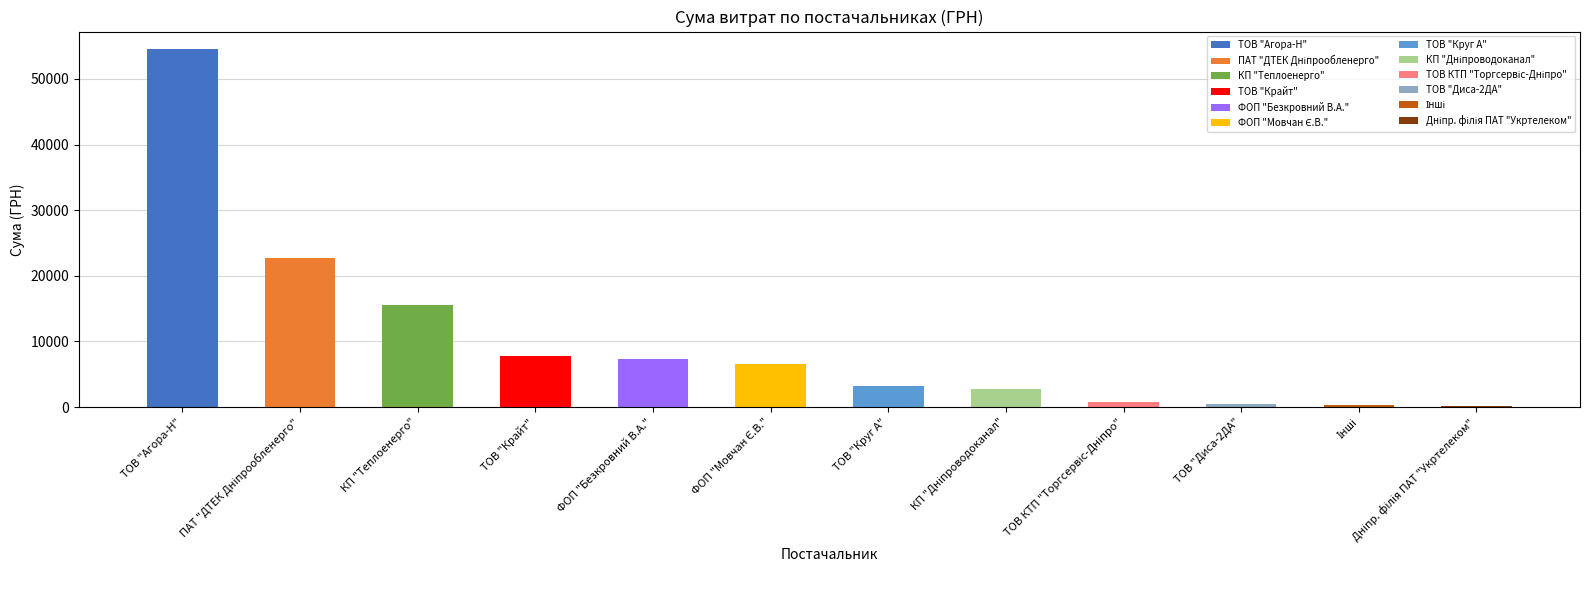

What is the sum of all values?

121839.8